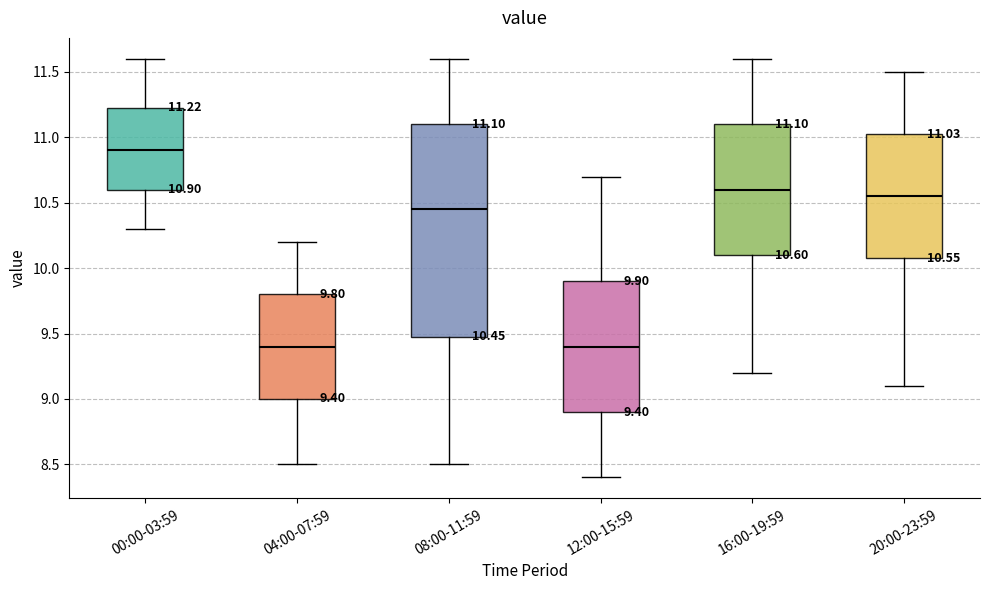

Which box is the tallest, from its lower edge to its upper edge?

08:00-11:59